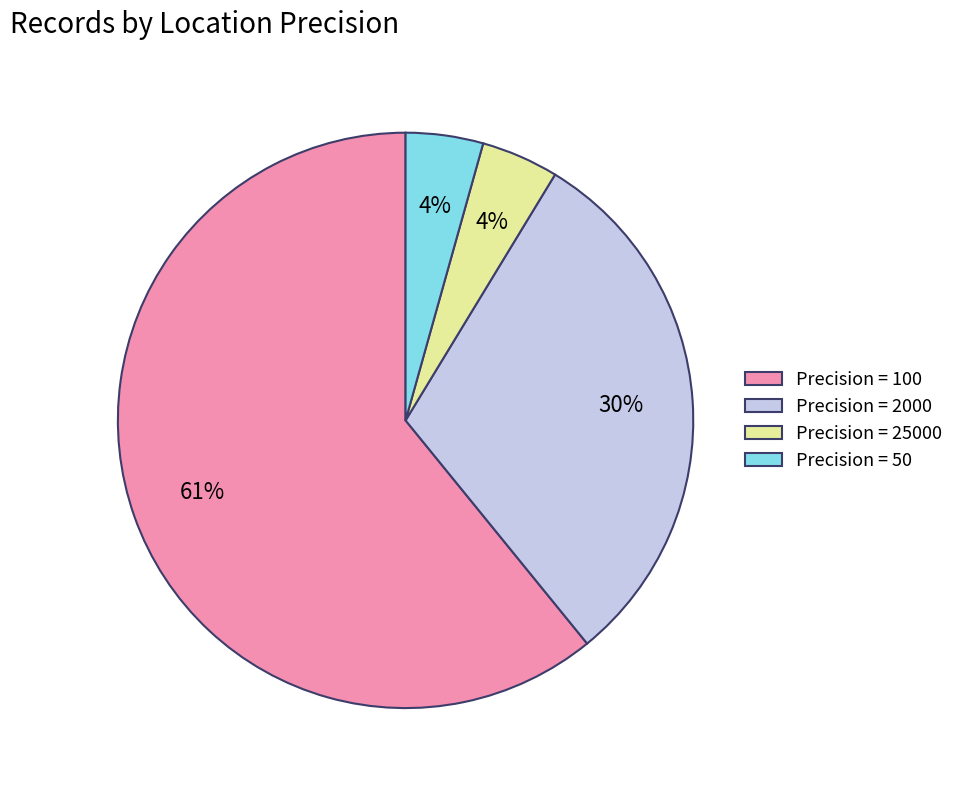

Approximately how many times larger is the value at Precision = 2000 compared to Precision = 100?

0.5